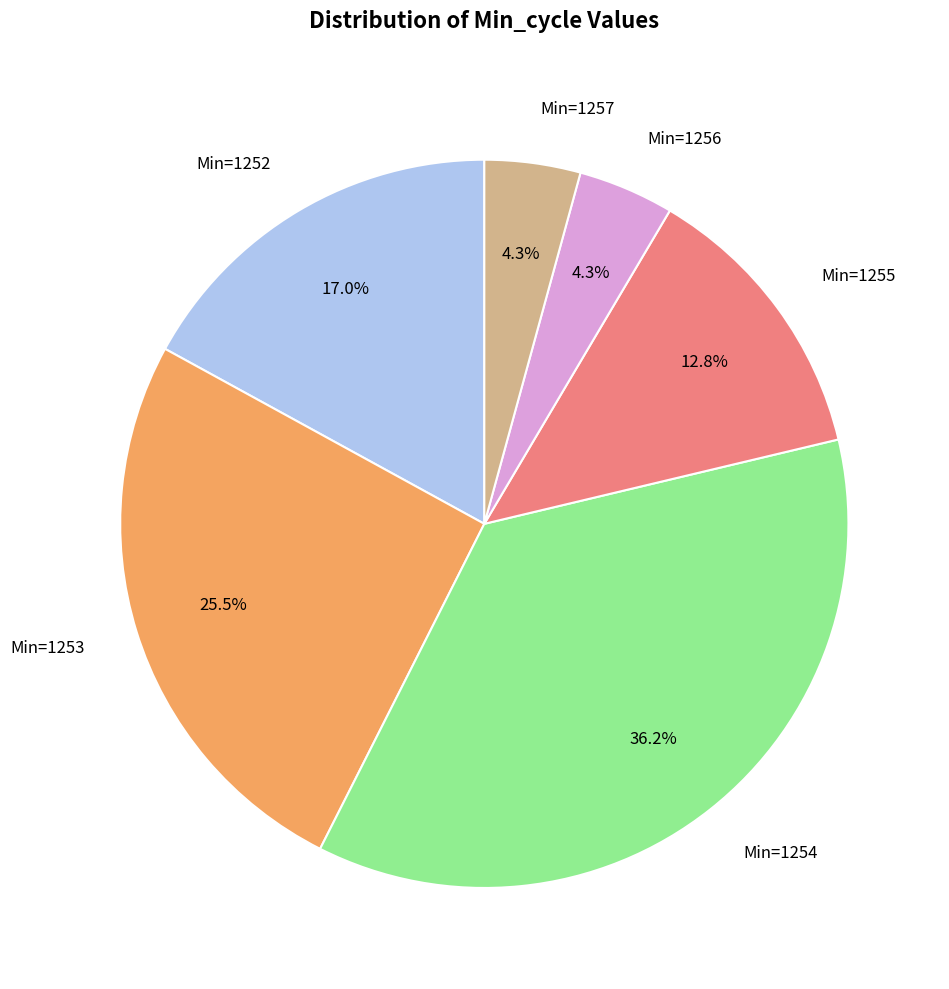

Which has a higher value, Min=1256 or Min=1255?

Min=1255